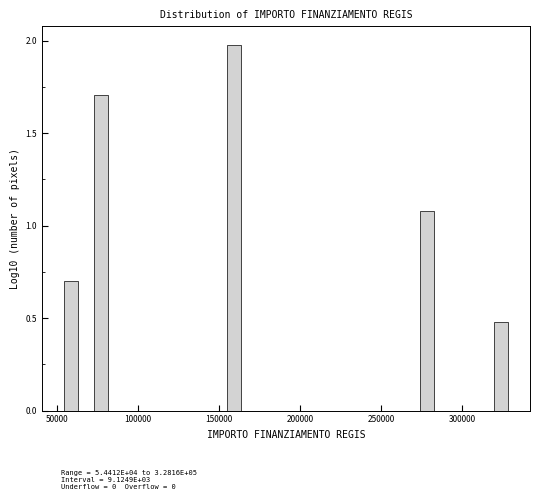

Around what value on the x-axis is the tallest bar? Give the approximate position of its centre, as read against the axis.

160000